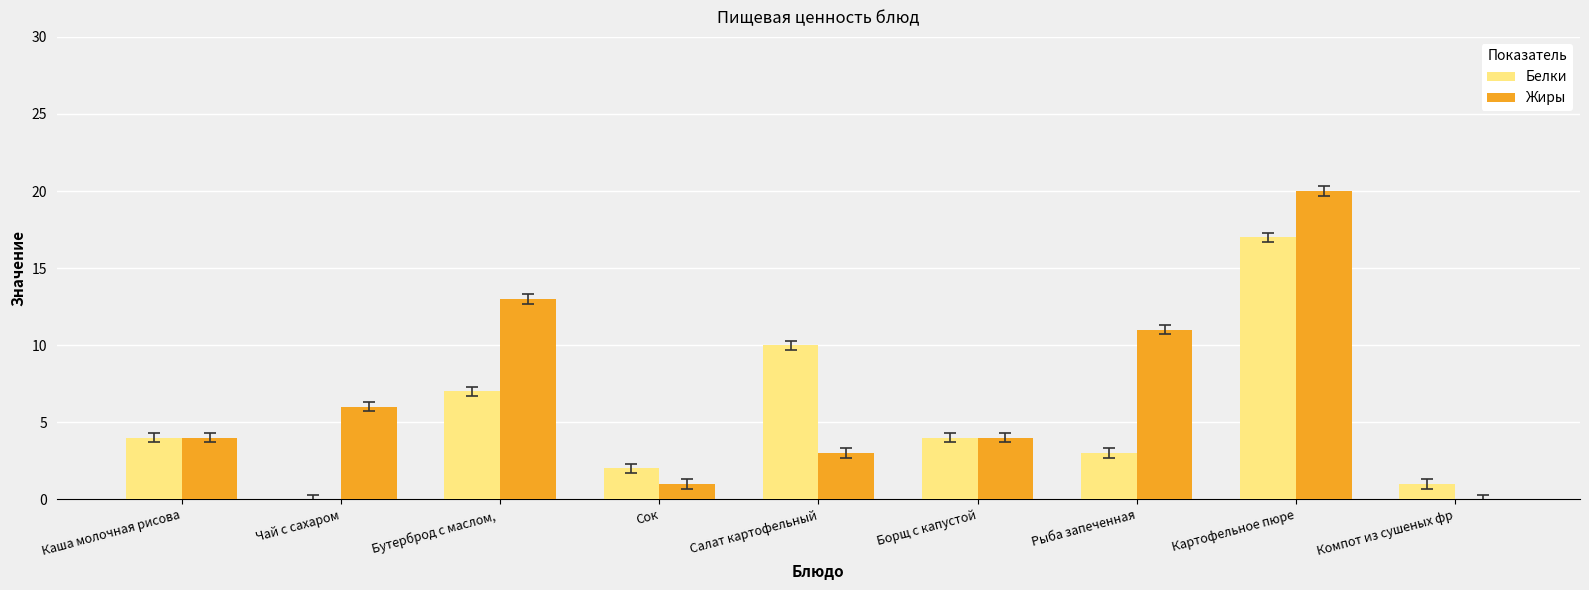

Reading left to right, list all the values displayed in this chart.

Белки: Каша молочная рисова=4	Чай с сахаром=0	Бутерброд с маслом, =7	Сок=2	Салат картофельный=10	Борщ с капустой=4	Рыба запеченная=3	Картофельное пюре=17	Компот из сушеных фр=1
Жиры: Каша молочная рисова=4	Чай с сахаром=6	Бутерброд с маслом, =13	Сок=1	Салат картофельный=3	Борщ с капустой=4	Рыба запеченная=11	Картофельное пюре=20	Компот из сушеных фр=0